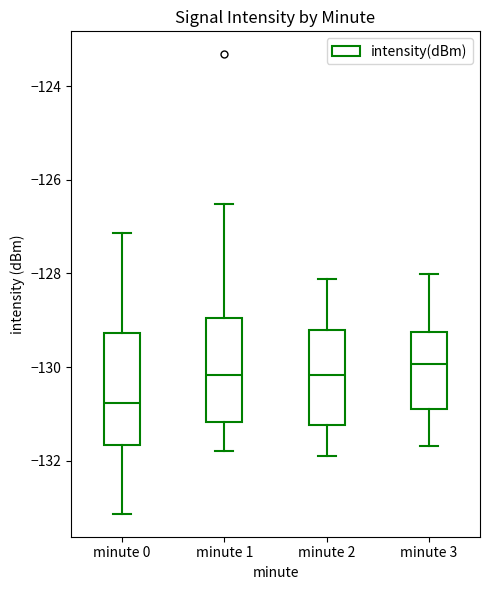

Which box has the lowest median line?

minute 0